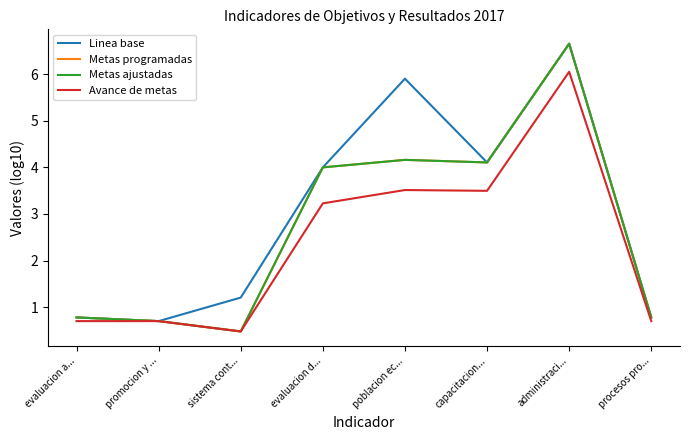

At which category is the sum across all series the highest?

administraci...